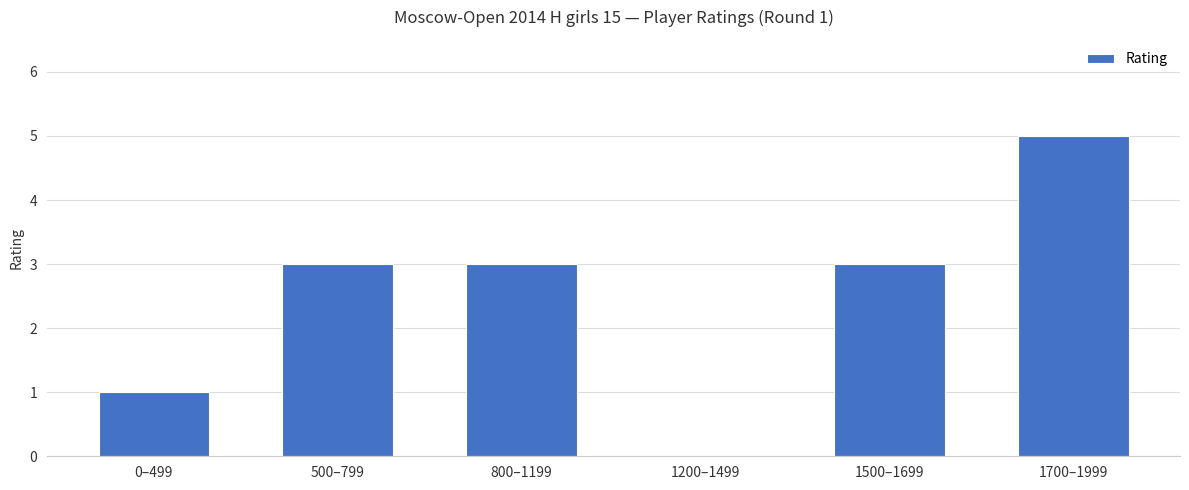

Reading right to left, transcribe all the data shown in this chart.

5	3	0	3	3	1